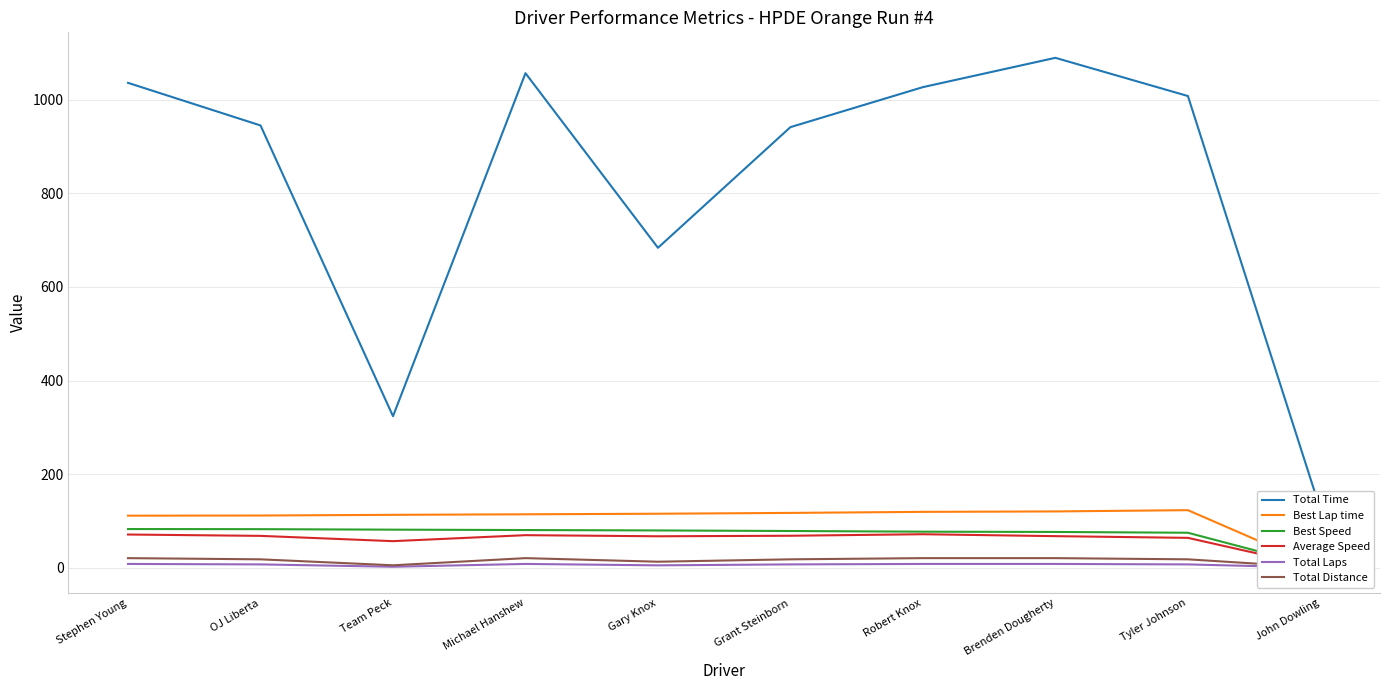

Where does the Total Distance series first go above 17?

Stephen Young